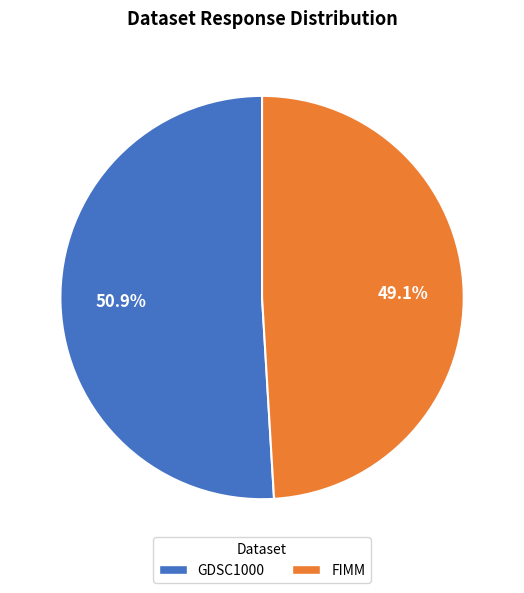

What is the smallest slice in the pie chart?

FIMM